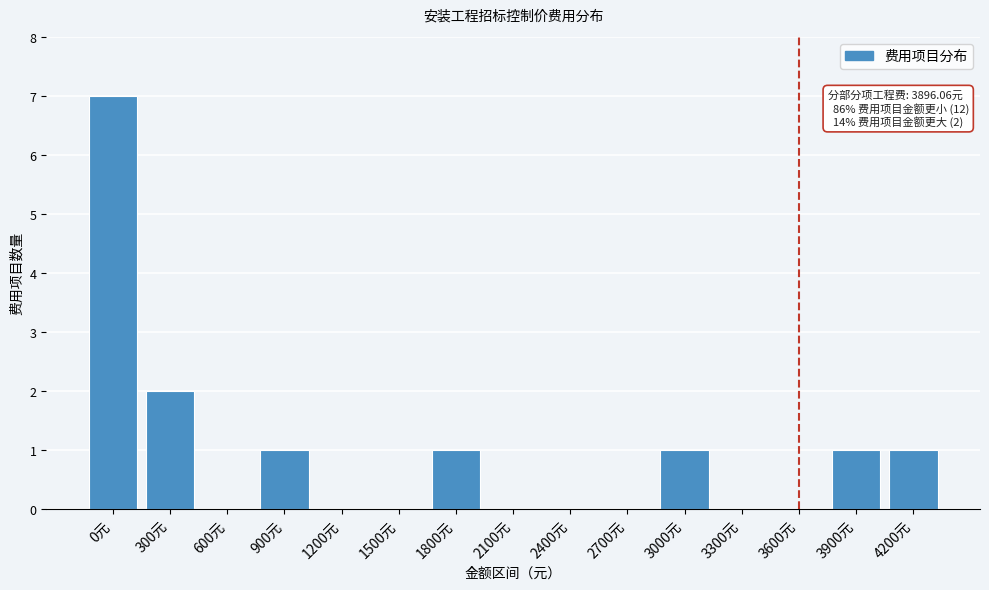

Reading left to right, what are all the values shown in this chart?

0元=7	300元=2	600元=0	900元=1	1200元=0	1500元=0	1800元=1	2100元=0	2400元=0	2700元=0	3000元=1	3300元=0	3600元=0	3900元=1	4200元=1